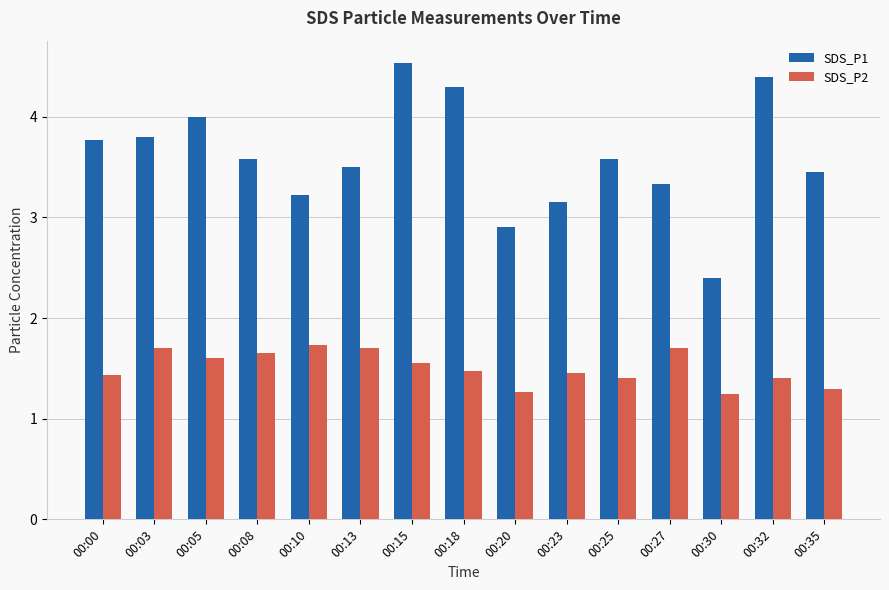

What is the average value of the SDS_P1 series?

3.6